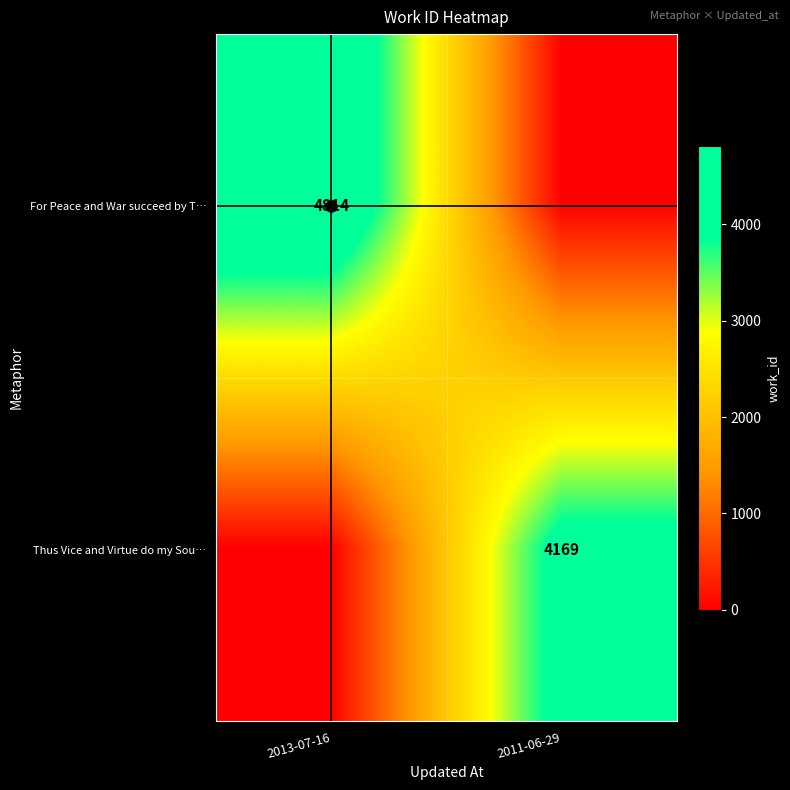

The For Peace and War succeed by T… series shows 4814 at 2013-07-16. True or false?

True